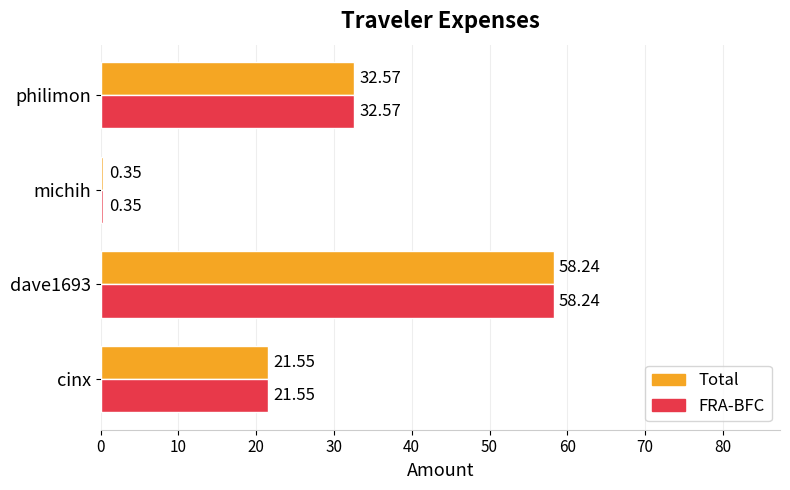

At which category is the sum across all series the highest?

dave1693